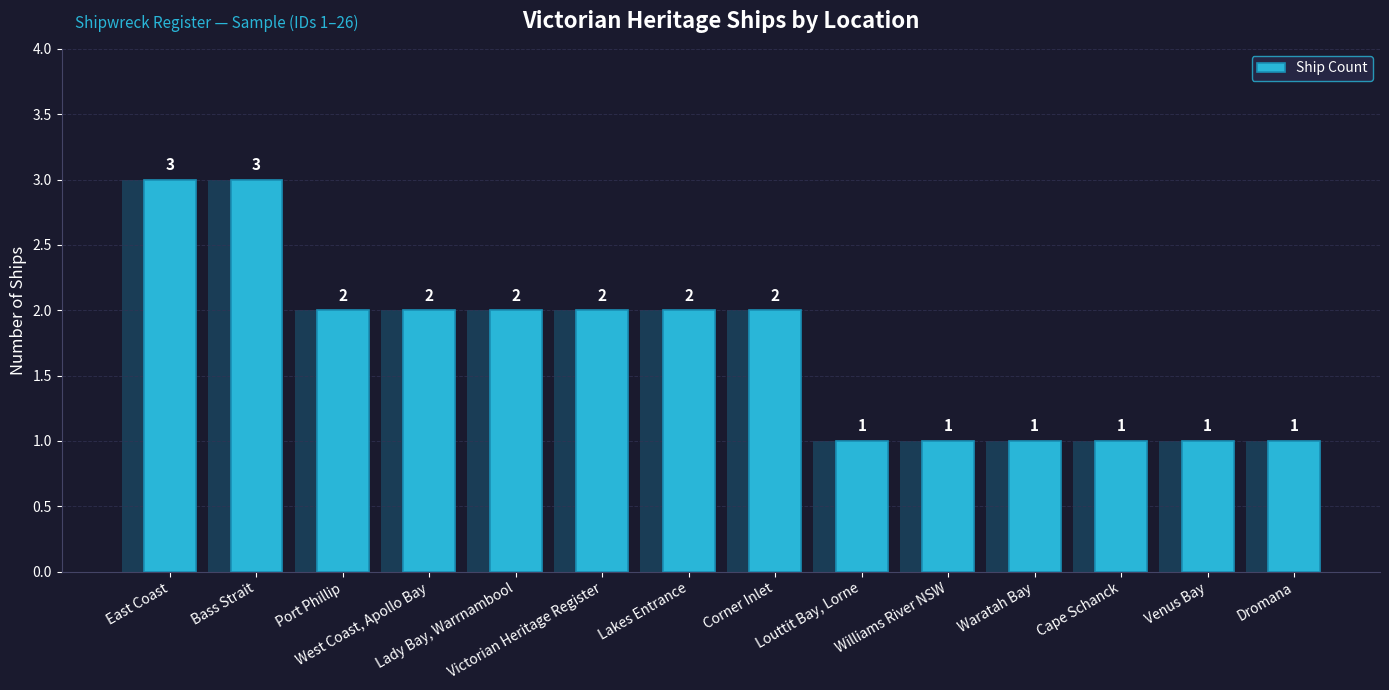

Does the chart contain any negative values?

No